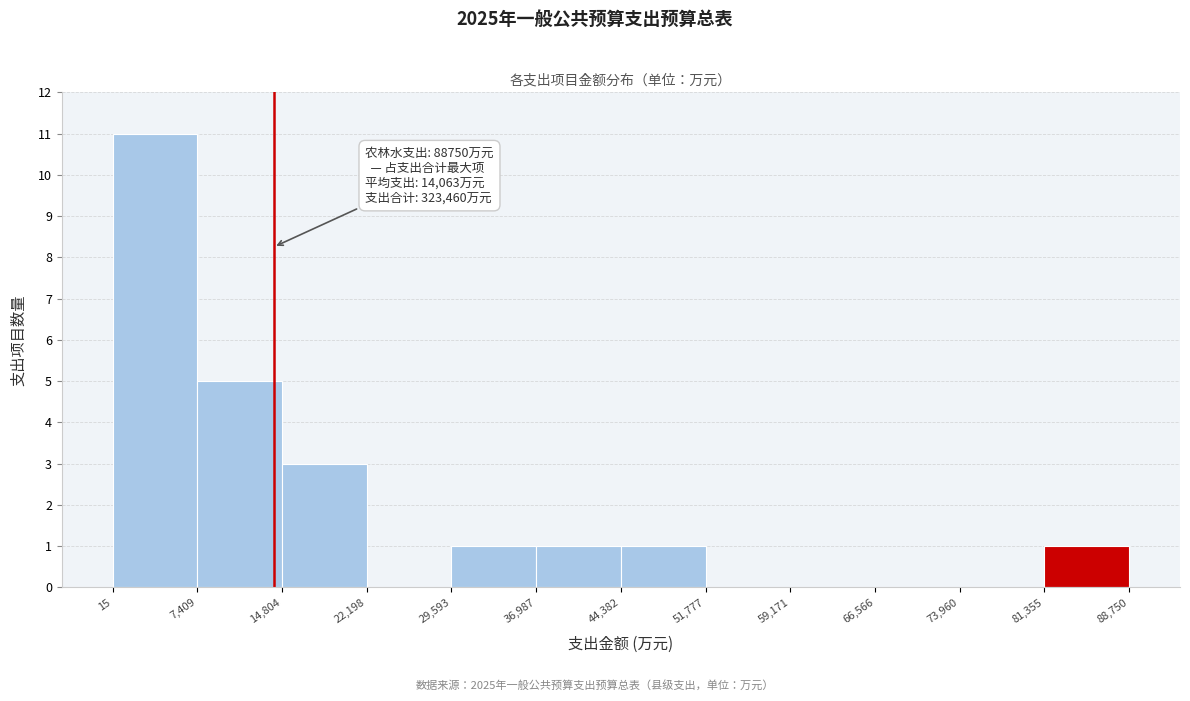

Over which range of the x-axis is the bar tallest?

15 to 7,409